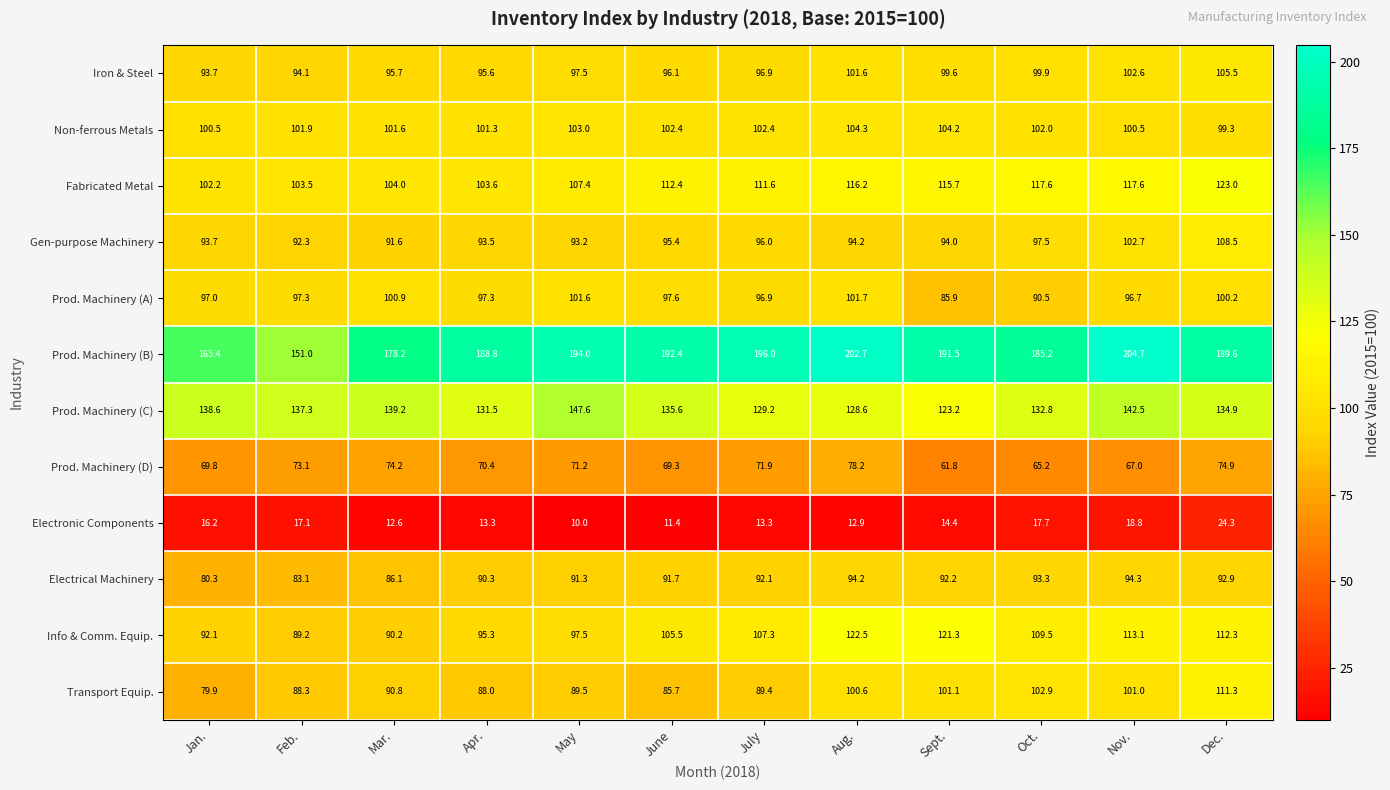

Is the value of Fabricated Metal at Apr. greater than the value of Non-ferrous Metals at Jan.?

Yes